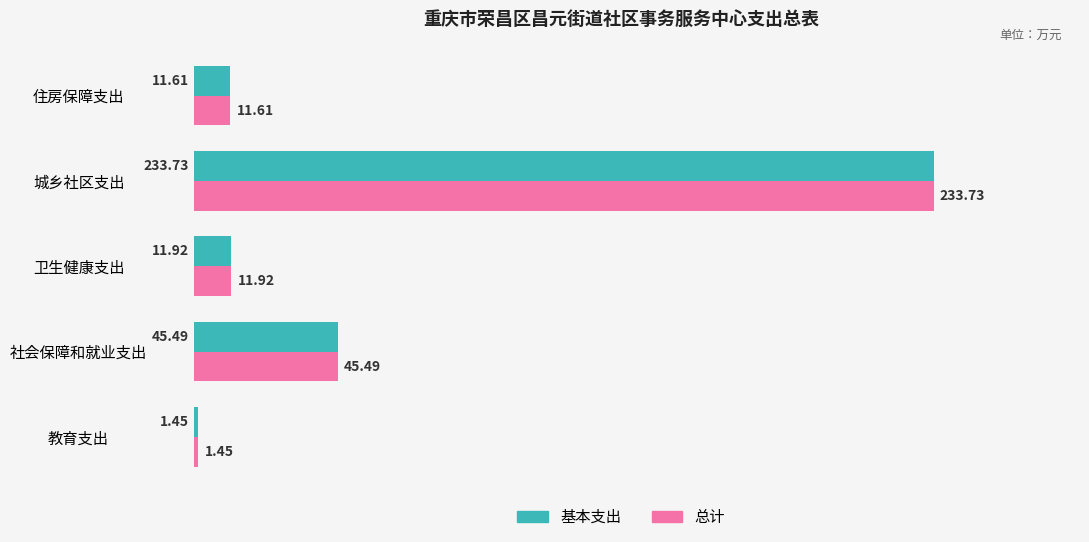

At which label does 总计 reach its peak?

城乡社区支出